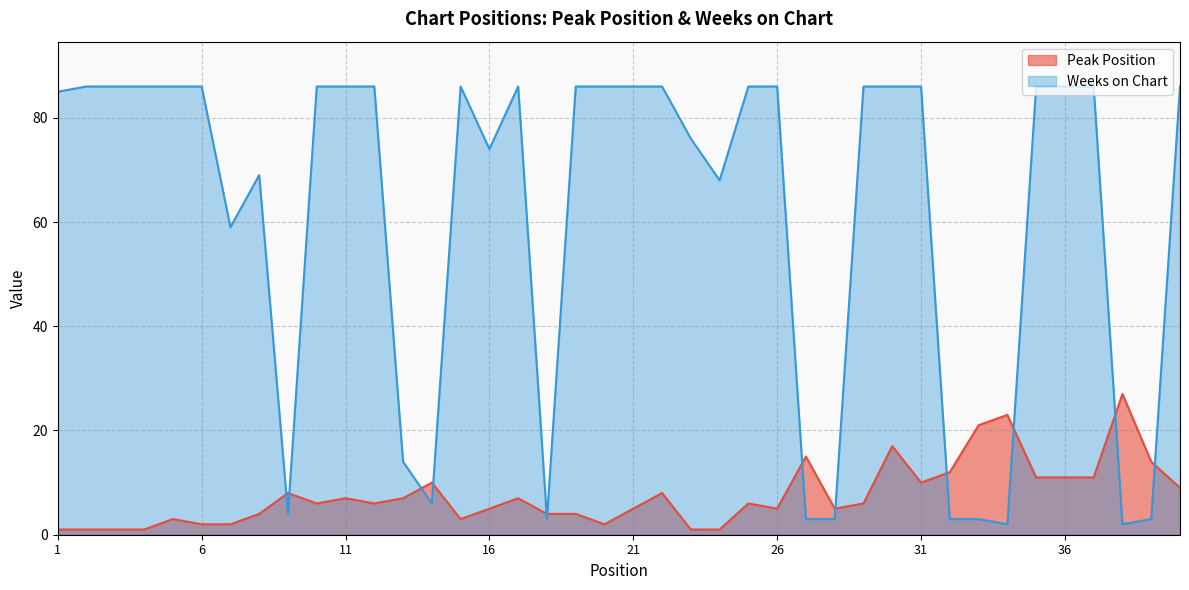

Reading right to left, extract all data points from this chart.

Peak Position: 40=9	39=14	38=27	37=11	36=11	35=11	34=23	33=21	32=12	31=10	30=17	29=6	28=5	27=15	26=5	25=6	24=1	23=1	22=8	21=5	20=2	19=4	18=4	17=7	16=5	15=3	14=10	13=7	12=6	11=7	10=6	9=8	8=4	7=2	6=2	5=3	4=1	3=1	2=1	1=1
Weeks on Chart: 40=86	39=3	38=2	37=86	36=86	35=86	34=2	33=3	32=3	31=86	30=86	29=86	28=3	27=3	26=86	25=86	24=68	23=76	22=86	21=86	20=86	19=86	18=3	17=86	16=74	15=86	14=6	13=14	12=86	11=86	10=86	9=4	8=69	7=59	6=86	5=86	4=86	3=86	2=86	1=85